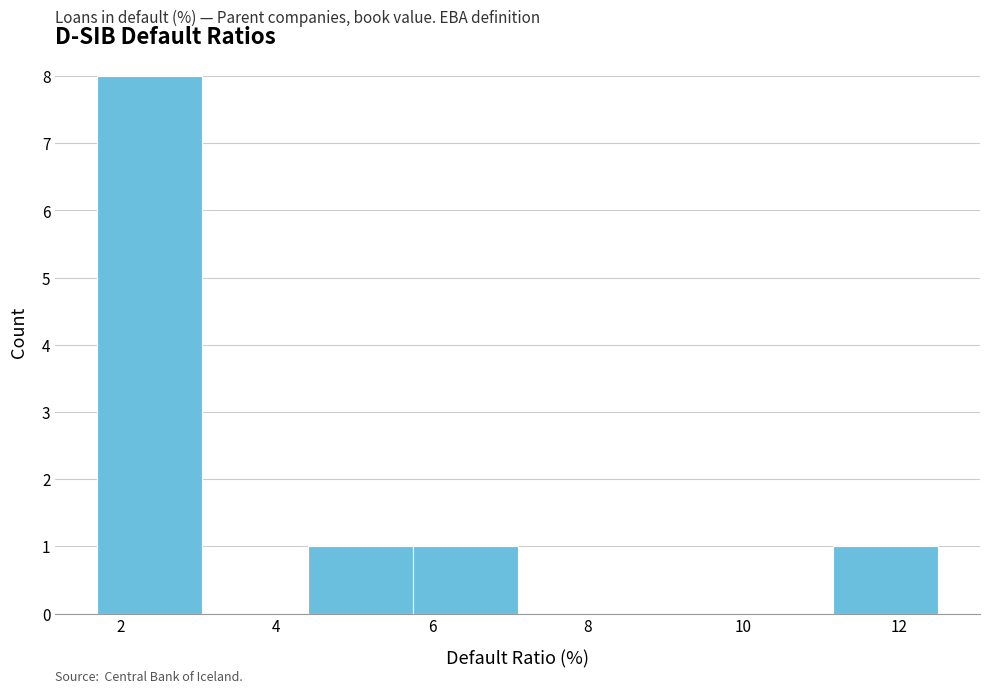

How tall is the bar that spans 4.40 to 5.75 on the x-axis? Neither the bar edges nor the heights are printed on the chart, so give them approximately, as read against the axes.

1